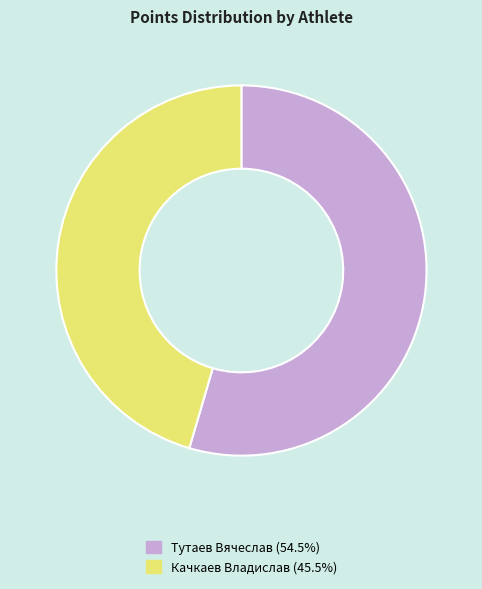

Is there a majority slice in this chart?

Yes